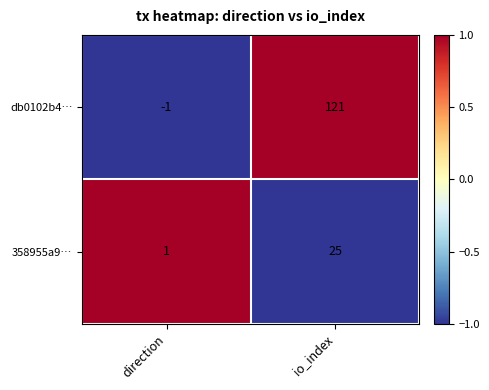

Where is db0102b4… nearest to the value 60?

direction